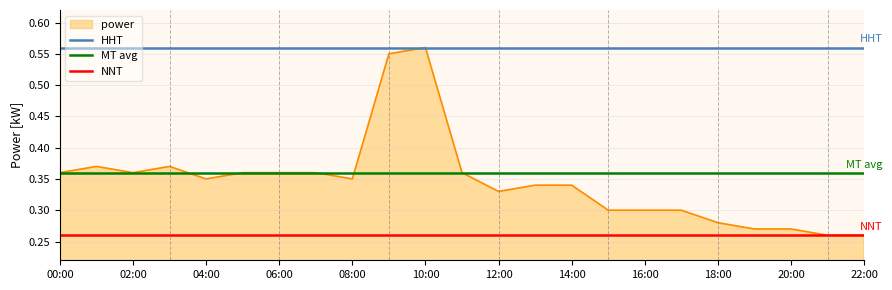

What is the greatest value displayed?

0.6